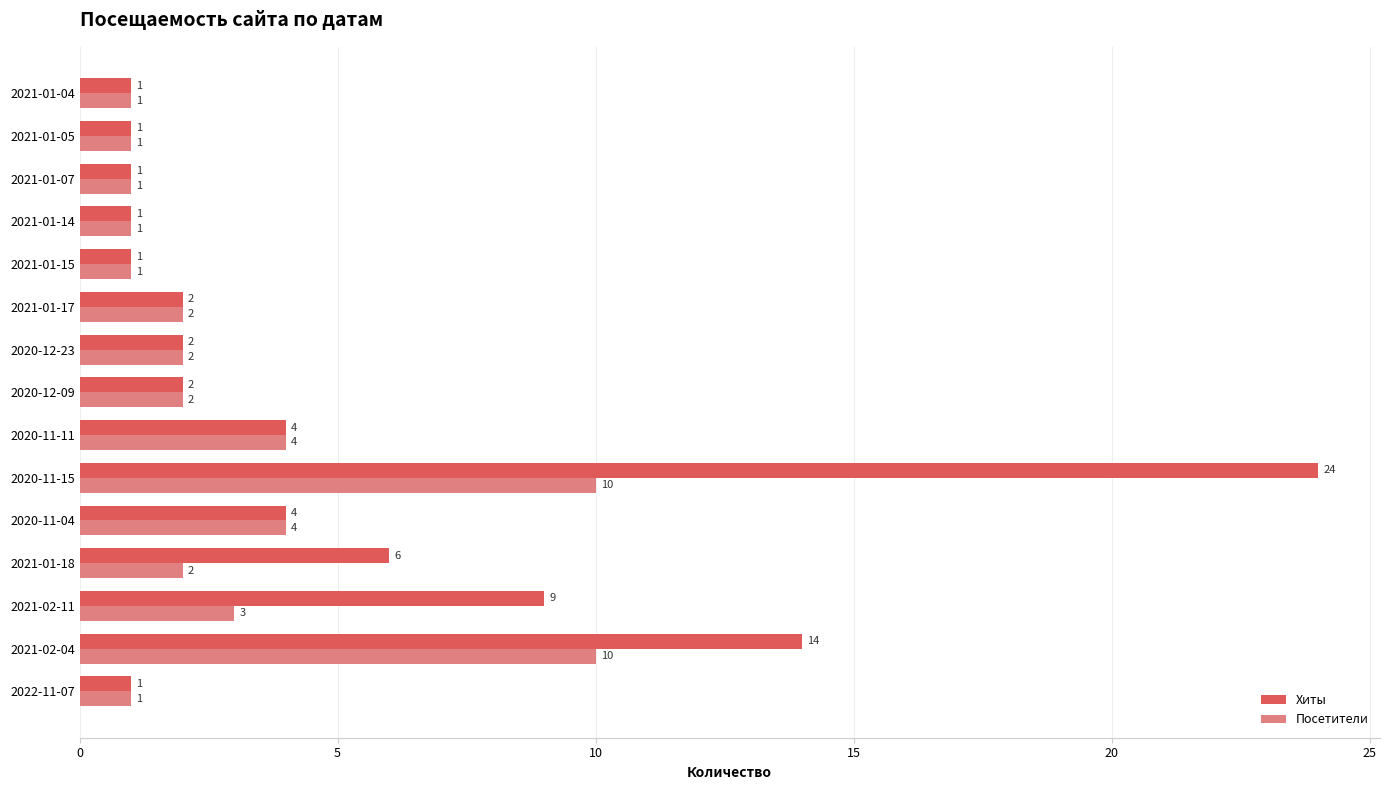

Rank the series by their maximum value, from highest to lowest.

Хиты, Посетители